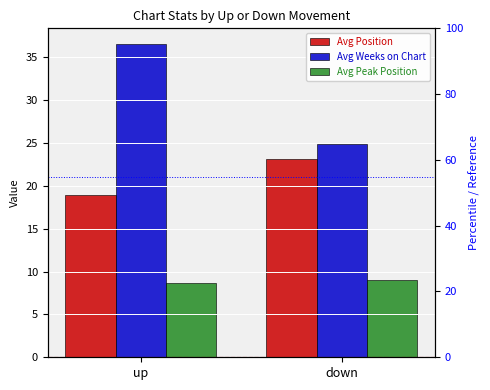

True or false: Avg Peak Position has a value of 9.1 at down.

True